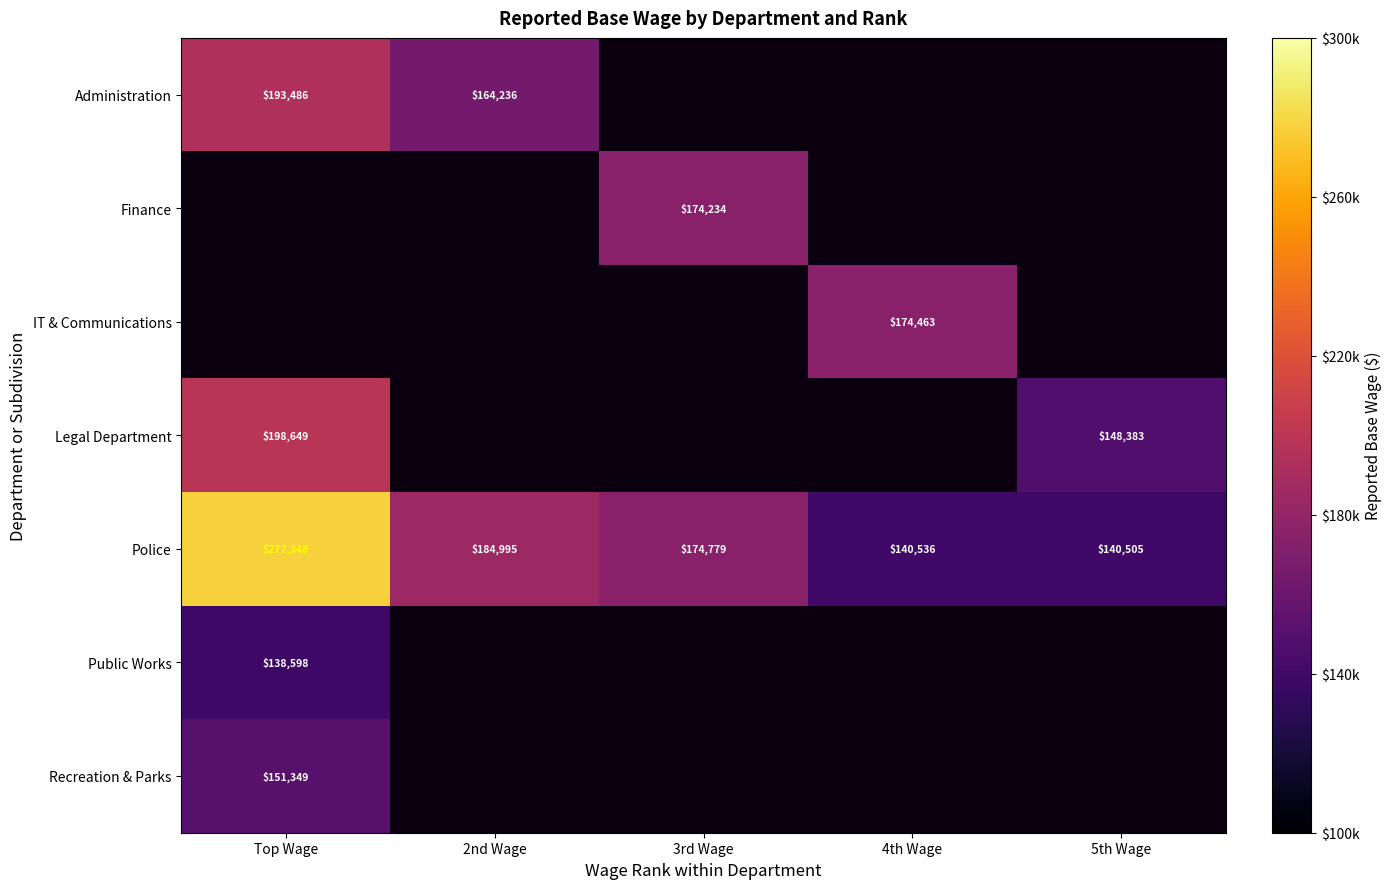

Which category has the lowest value in the Police series?

5th Wage